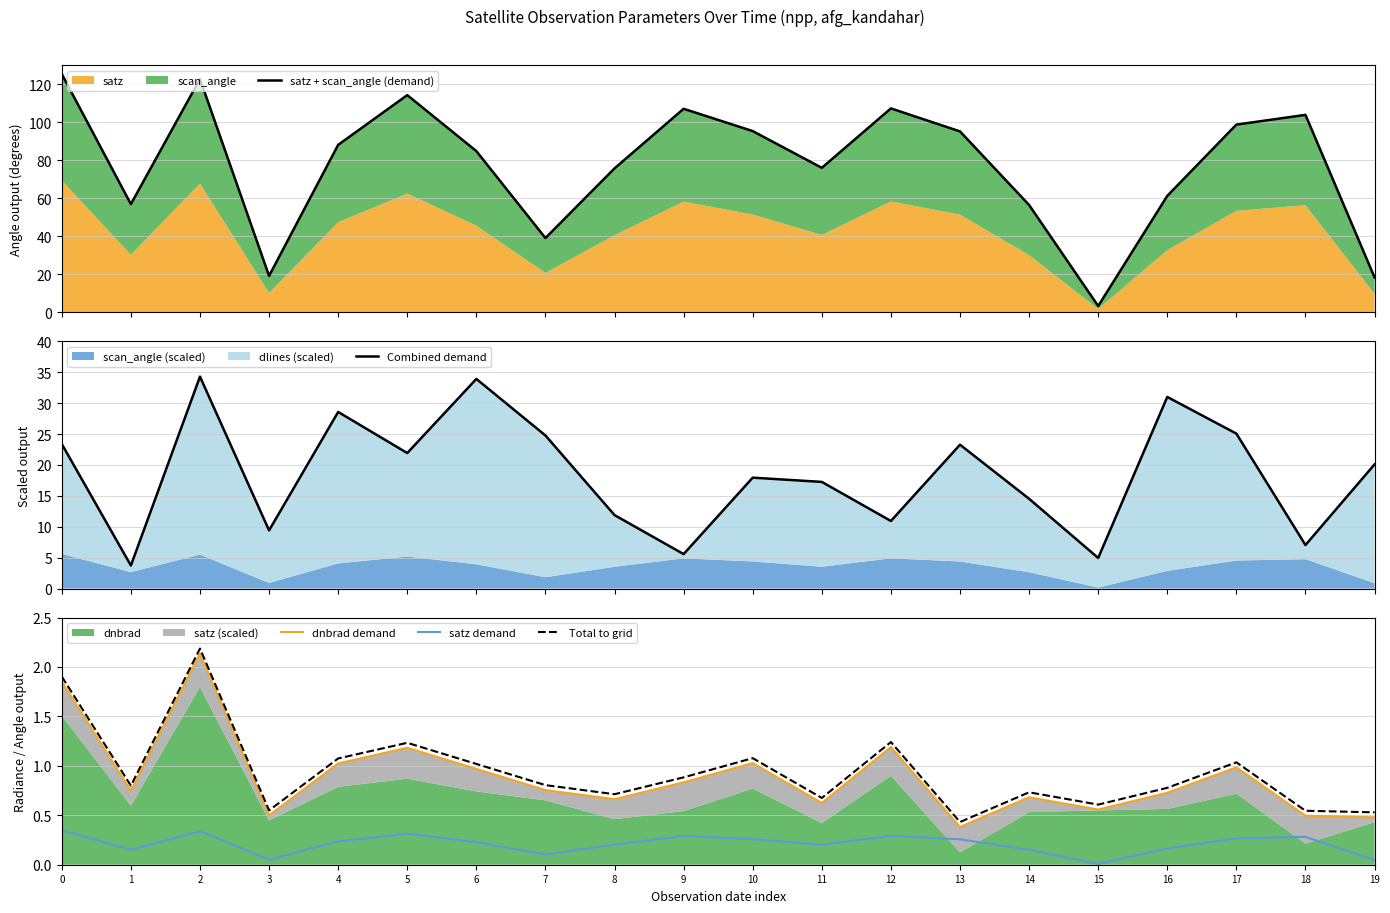

What is the difference between the second highest and second lowest values in the satz + scan_angle (demand) series?

104.4